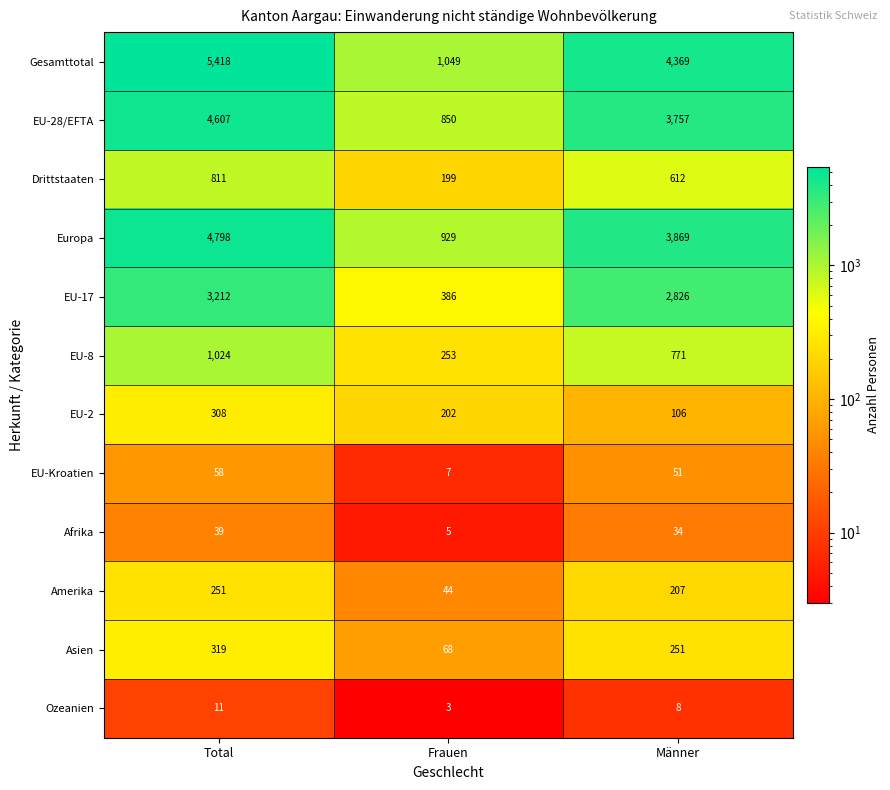

Count the number of data series in this chart.

12